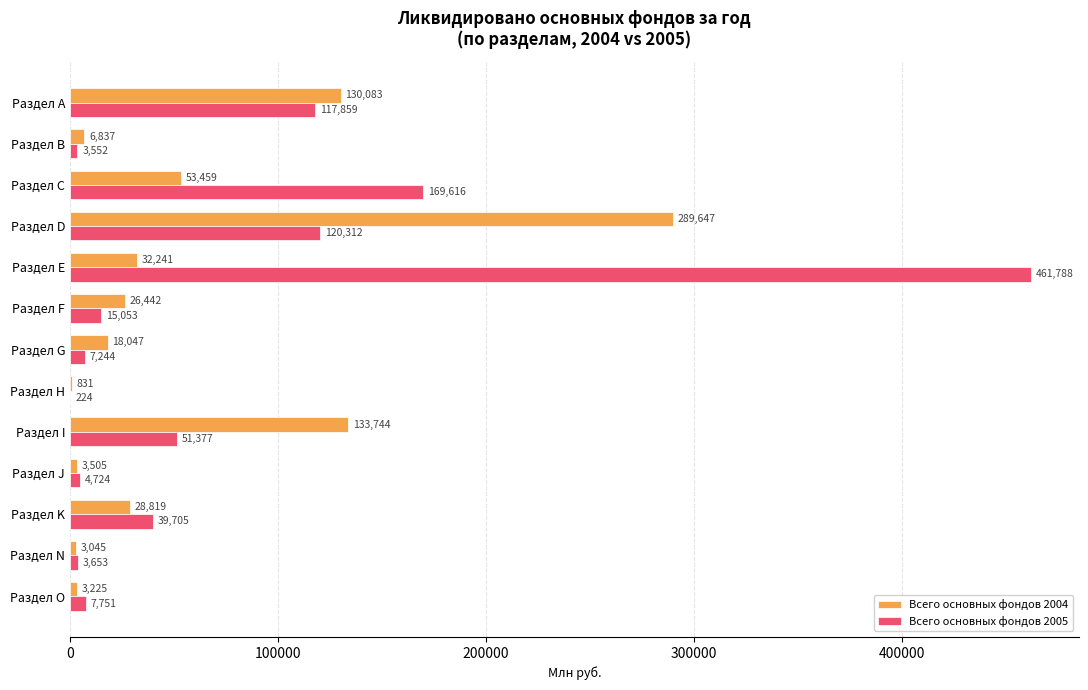

How many series are shown in this chart?

2